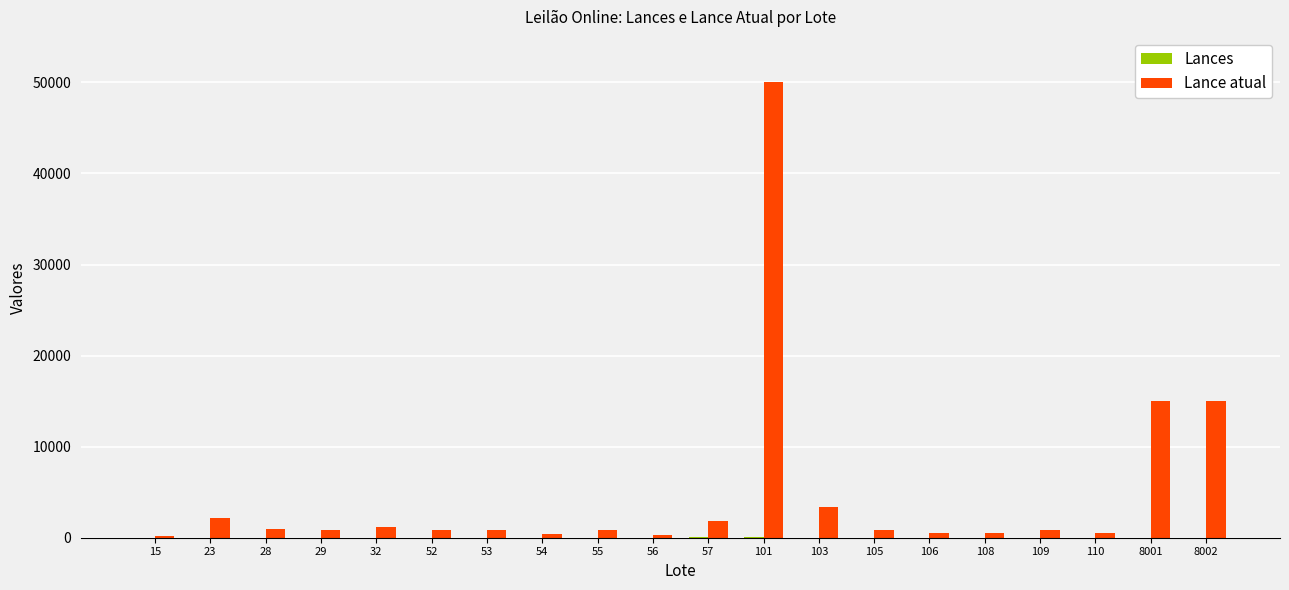

What is the sum of all Lance atual values?

97100